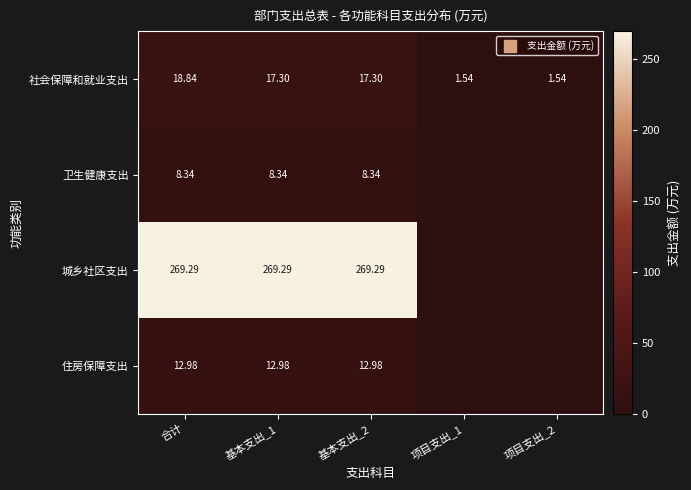

At which label does 社会保障和就业支出 first exceed 17?

合计